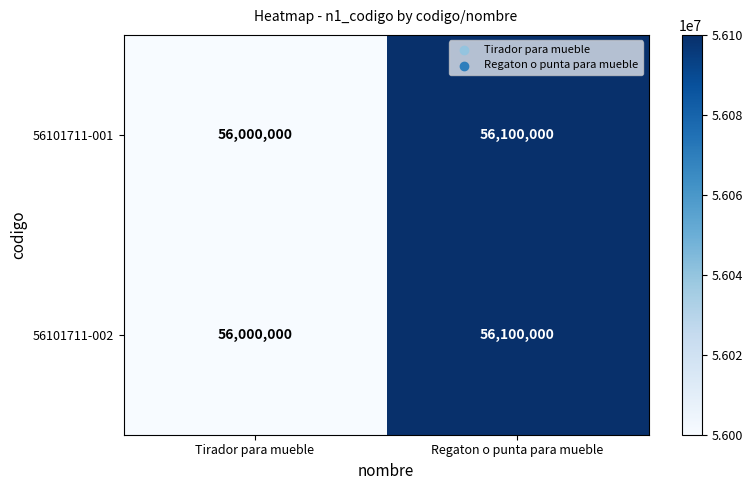

What is the difference between the 56101711-002 values at Regaton o punta para mueble and Tirador para mueble?

100000